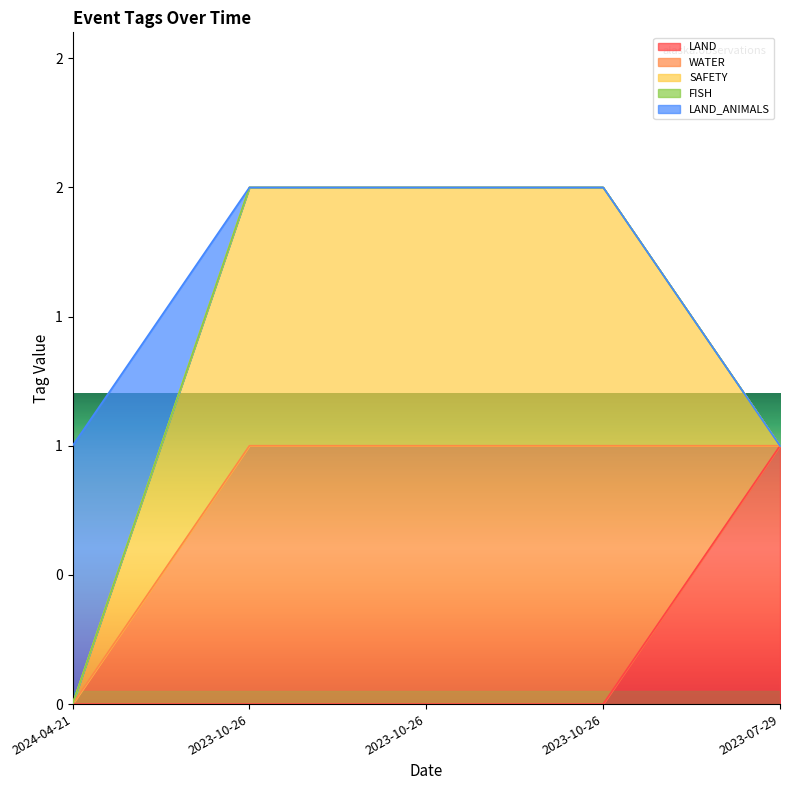

The value of LAND_ANIMALS at 2023-07-29 is 1. True or false?

True